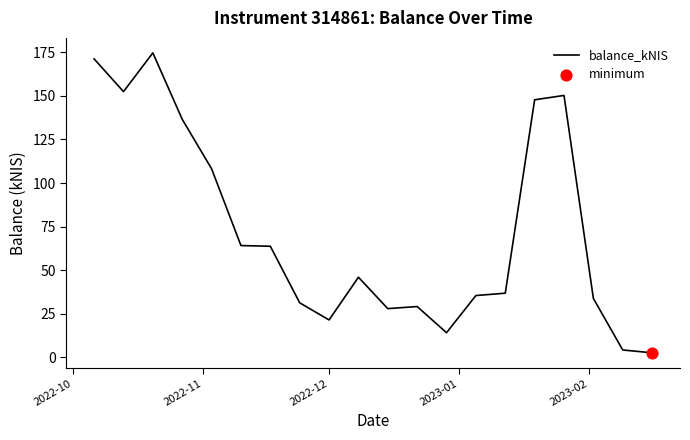

What is the greatest value displayed?

174.7